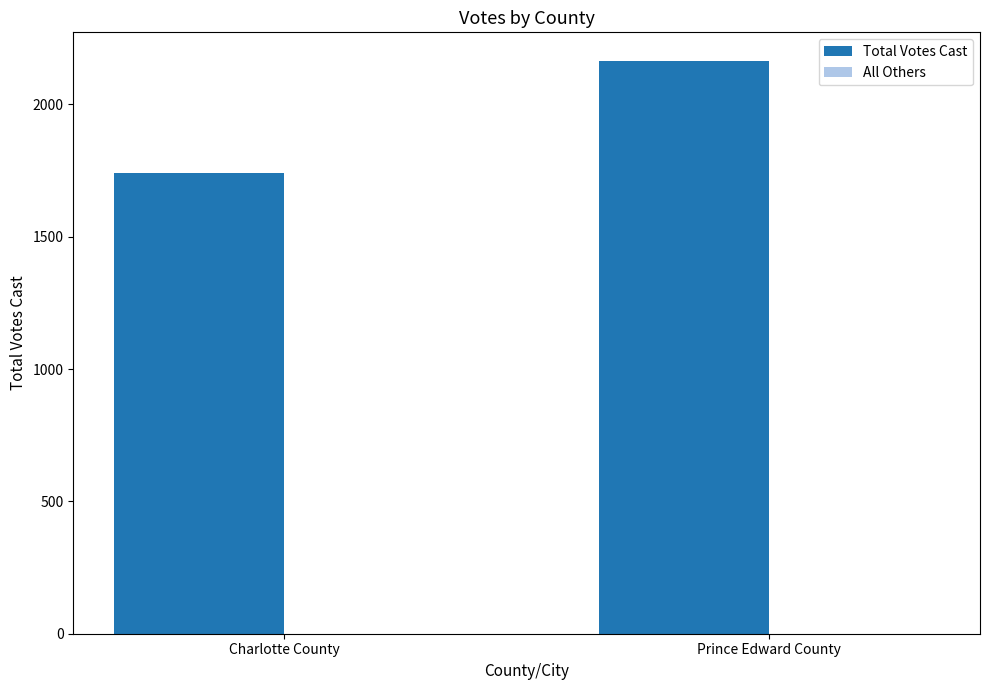

List the labels in order of value, smallest first.

Charlotte County, Prince Edward County